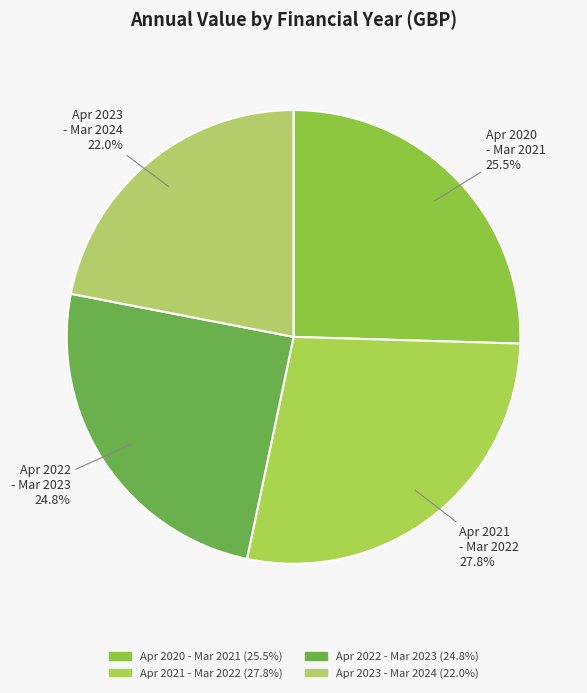

How many slices are in this pie chart?

4